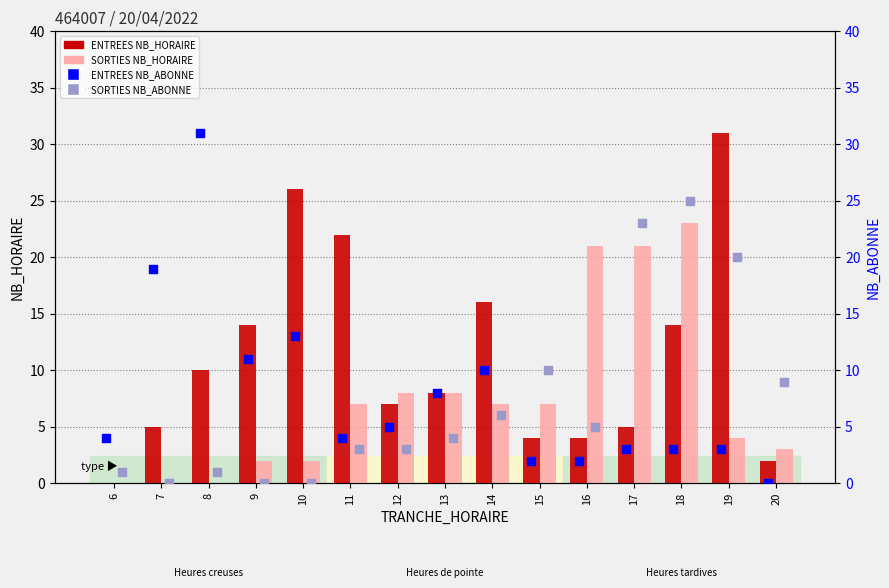

Is the value of ENTREES NB_ABONNE at 6 greater than the value of SORTIES NB_ABONNE at 15?

No